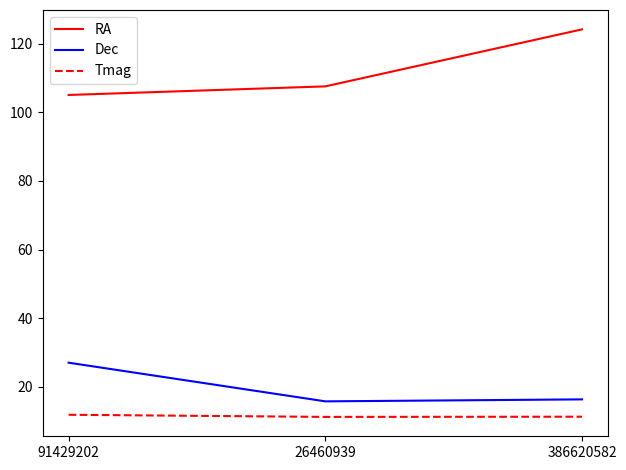

Read the Dec value at 91429202.

27.1